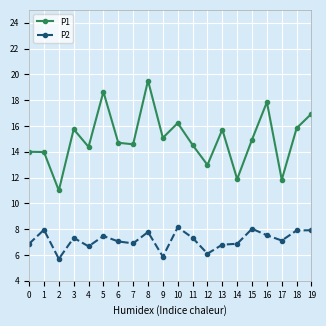

At which category does P2 reach its first local peak?

1